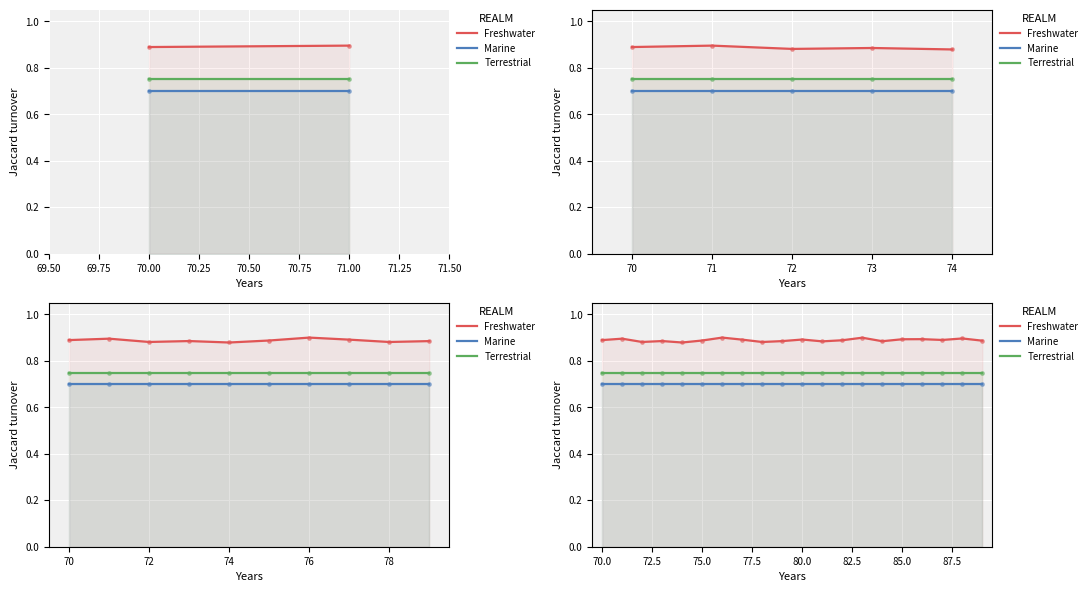

Is the value of Marine at 70.50 greater than the value of Terrestrial at 13?

No